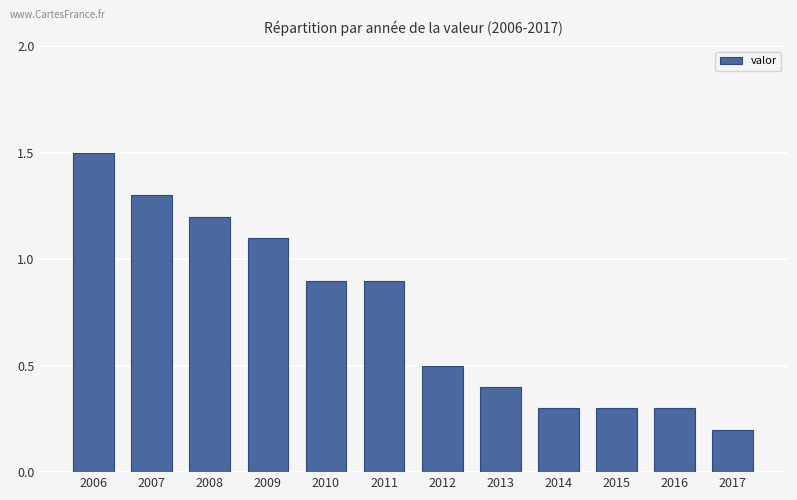

What is the difference between the second highest and second lowest values?

1.0